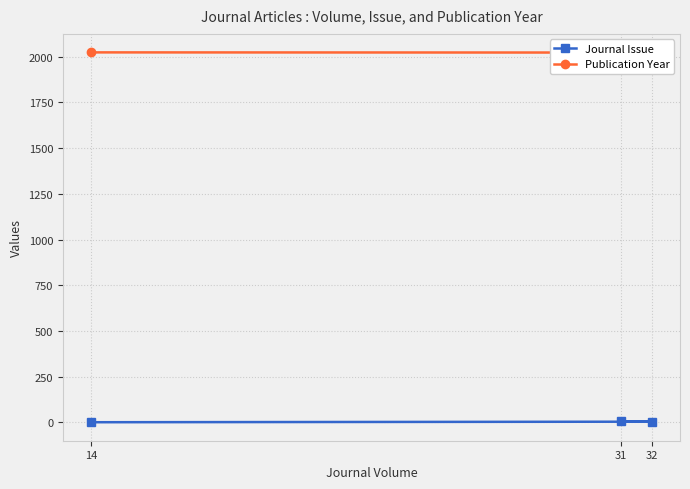

The Journal Issue series shows 6 at 31. True or false?

True